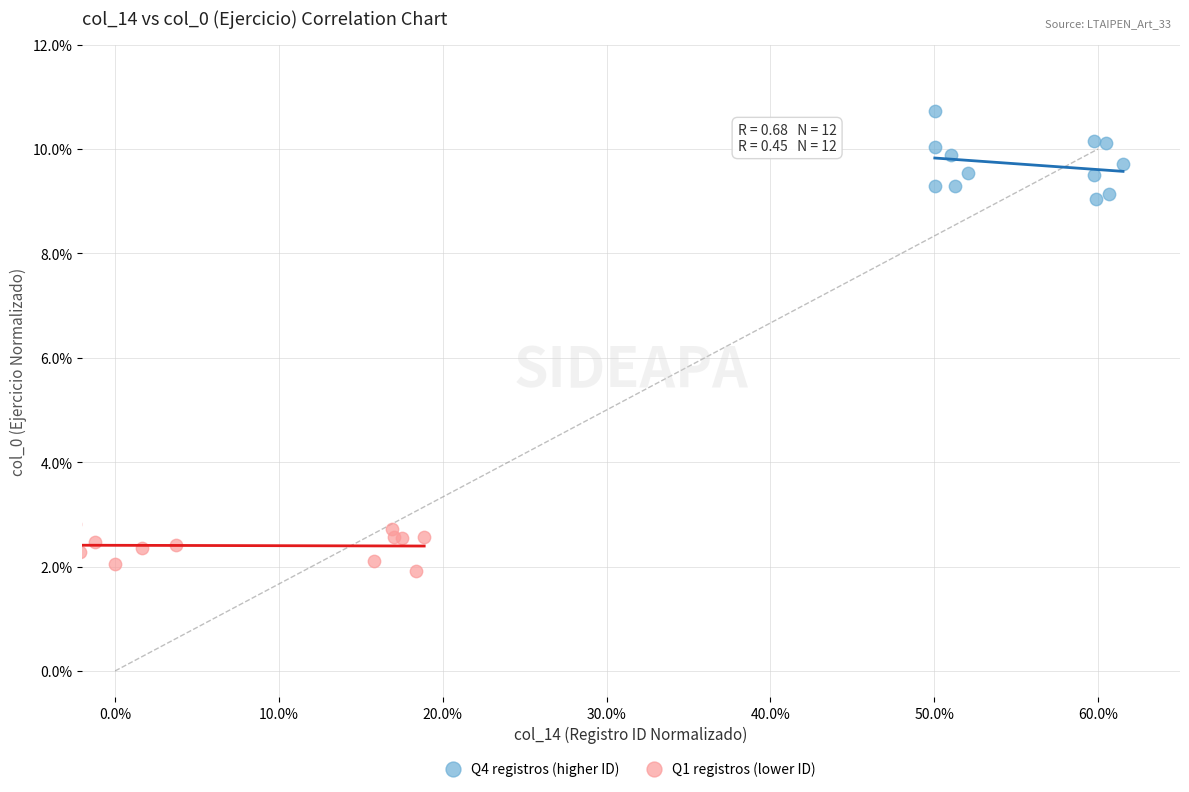

Which series reaches the maximum Y coordinate?

Q4 registros (higher ID)